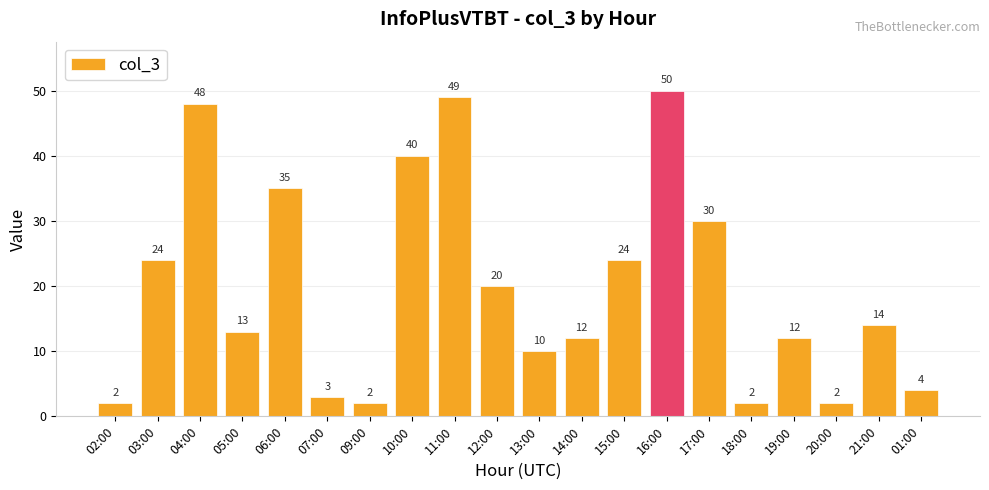

What is the sum of all values?

396